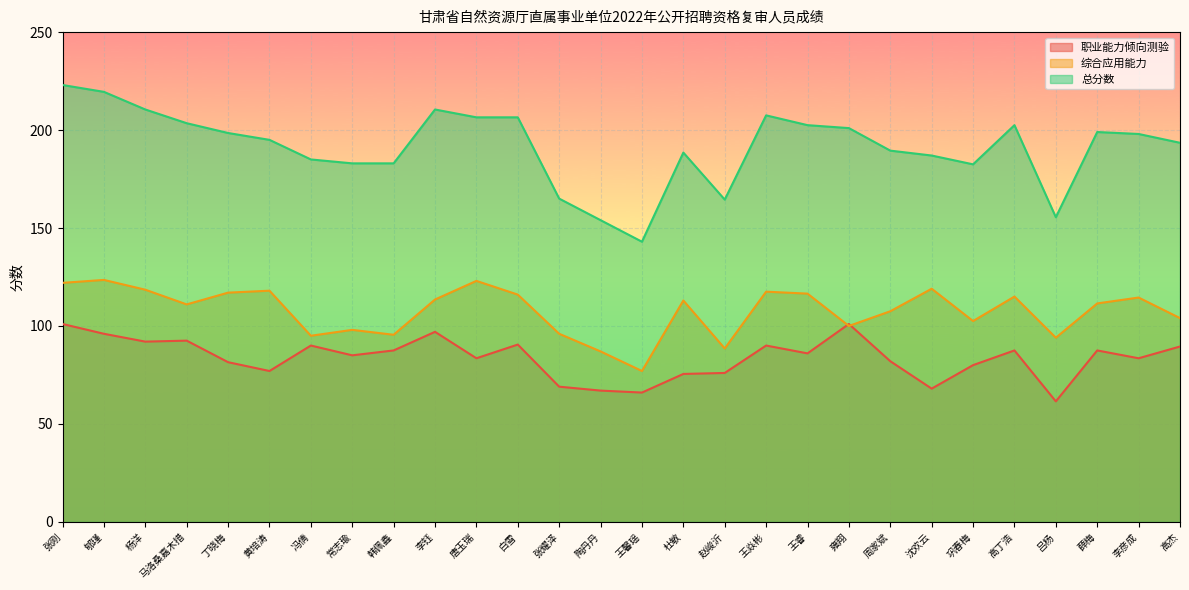

At which category does 综合应用能力 reach its first local peak?

郇瑾